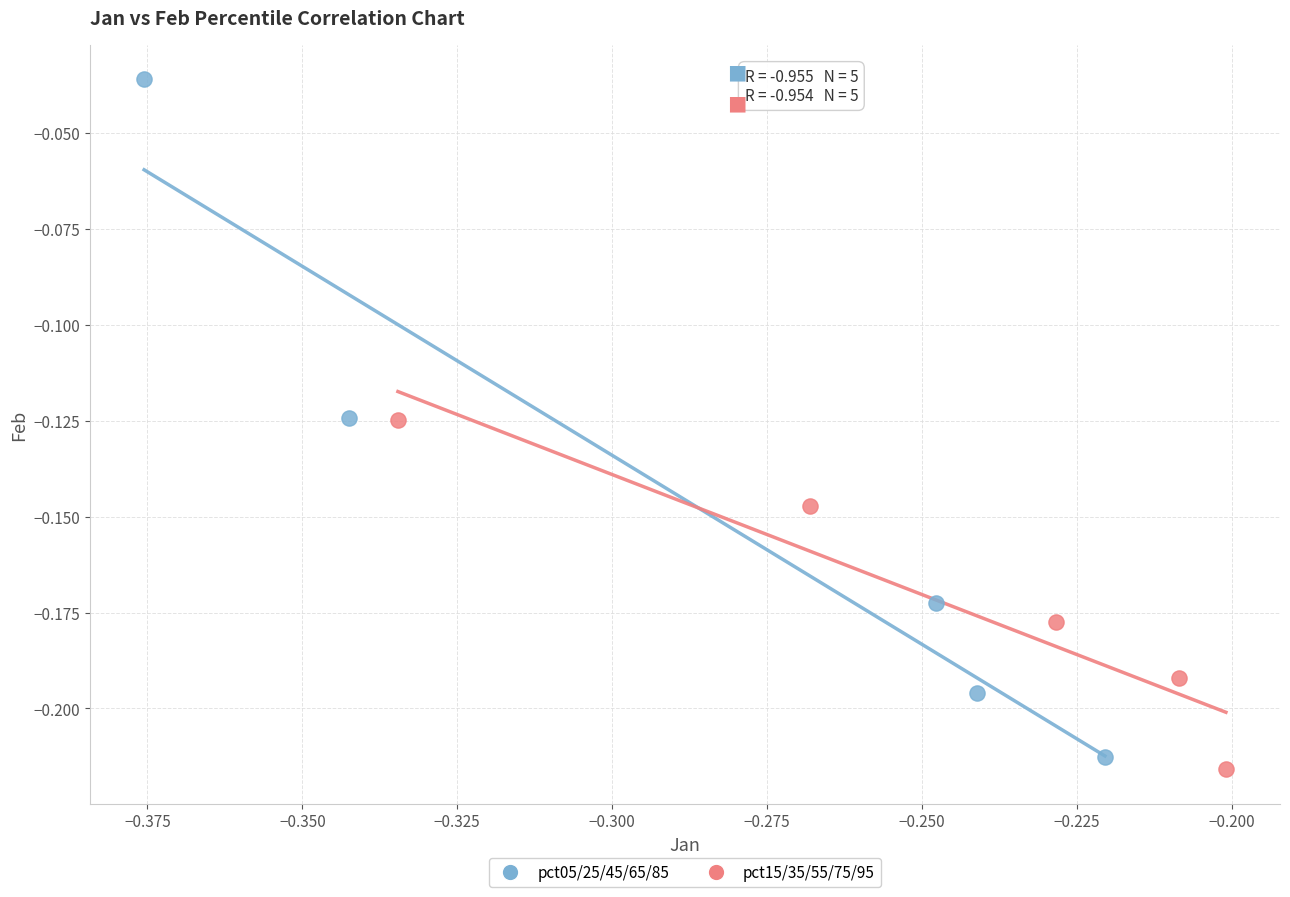

Which series reaches the maximum Y coordinate?

pct05/25/45/65/85